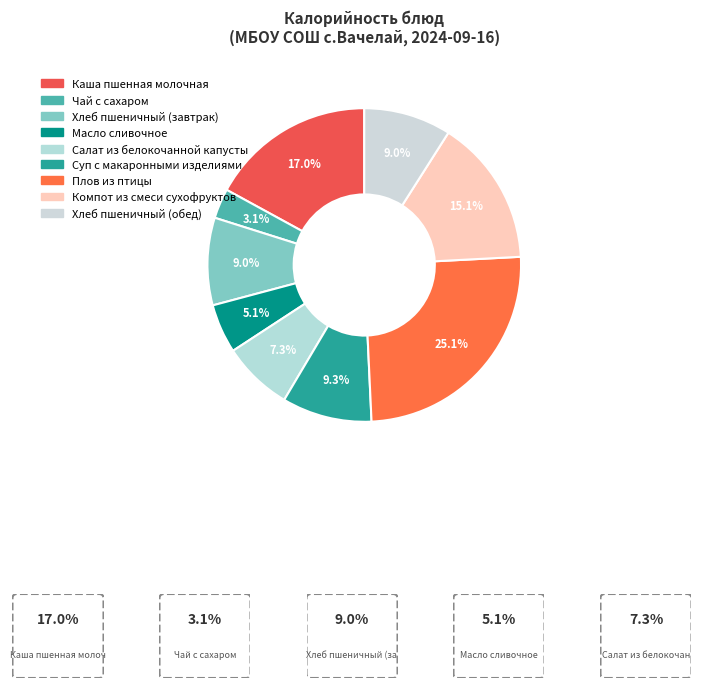

Does Плов из птицы represent more than half of the total?

No